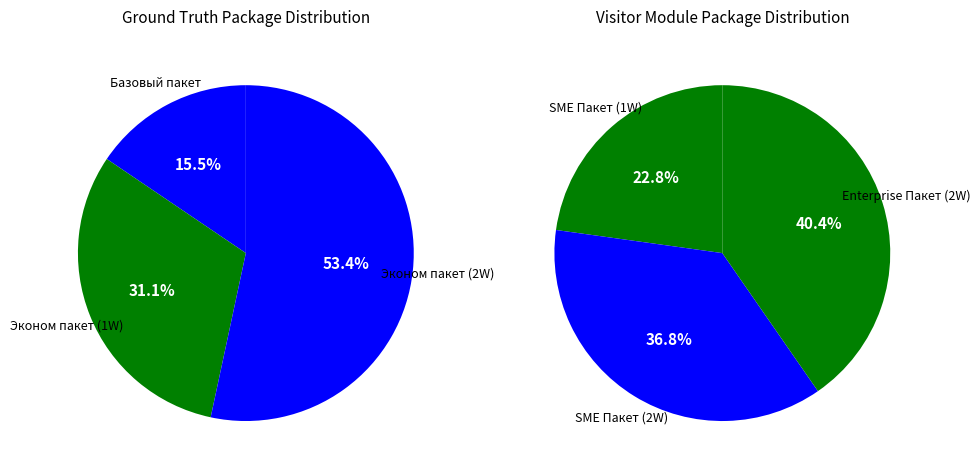

How many segments does this pie chart have?

6